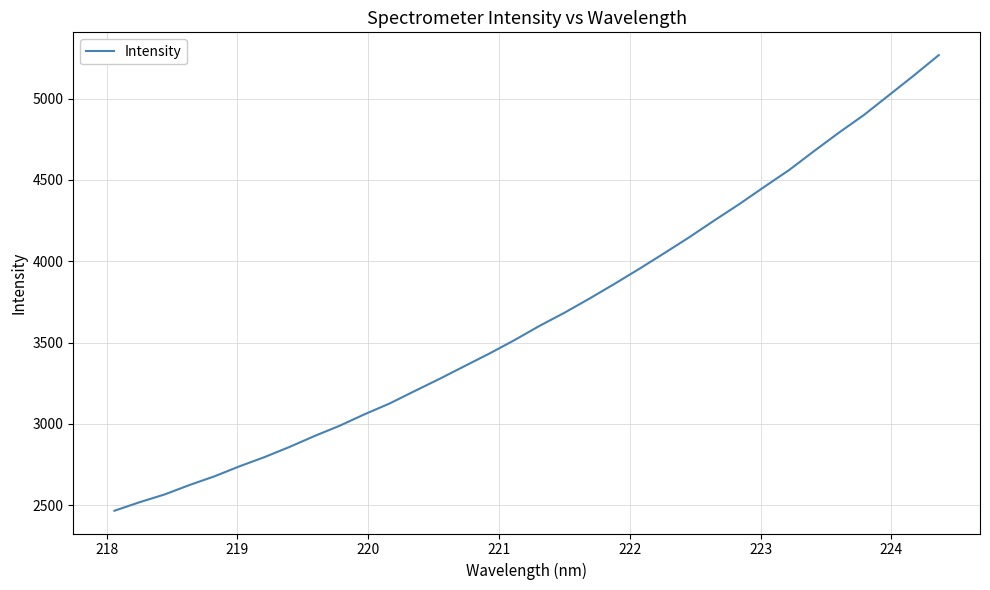

What is the smallest value displayed?

2466.3